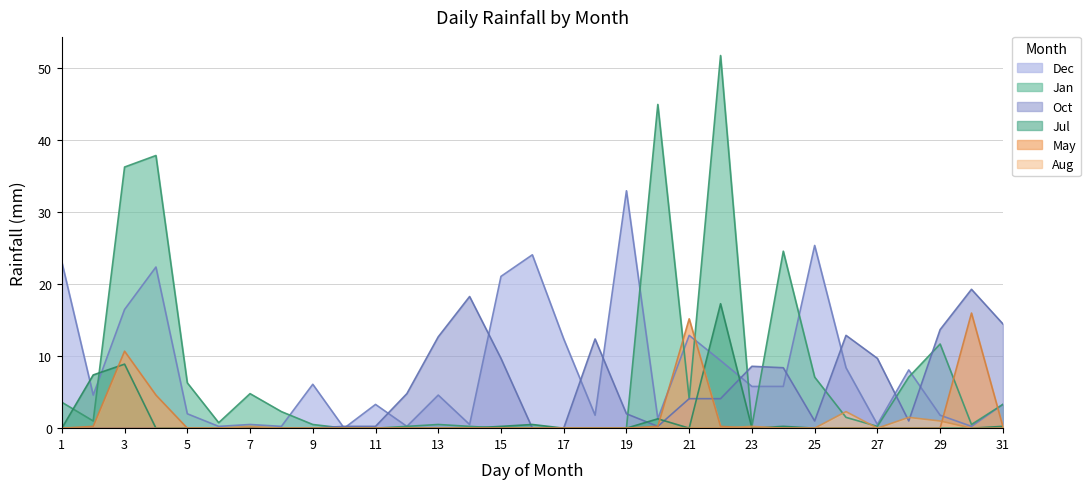

Which series ends up on top after the final intersection of May and Jul?

Jul